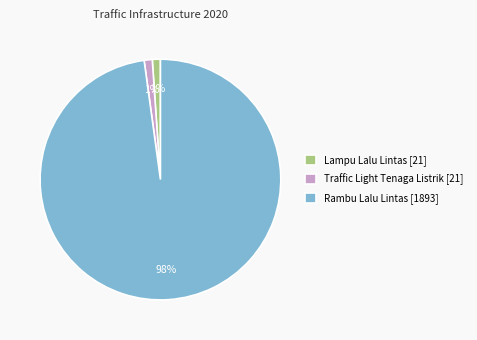

To the nearest percent, what is the difference between the largest and smallest slice percentages?

97%